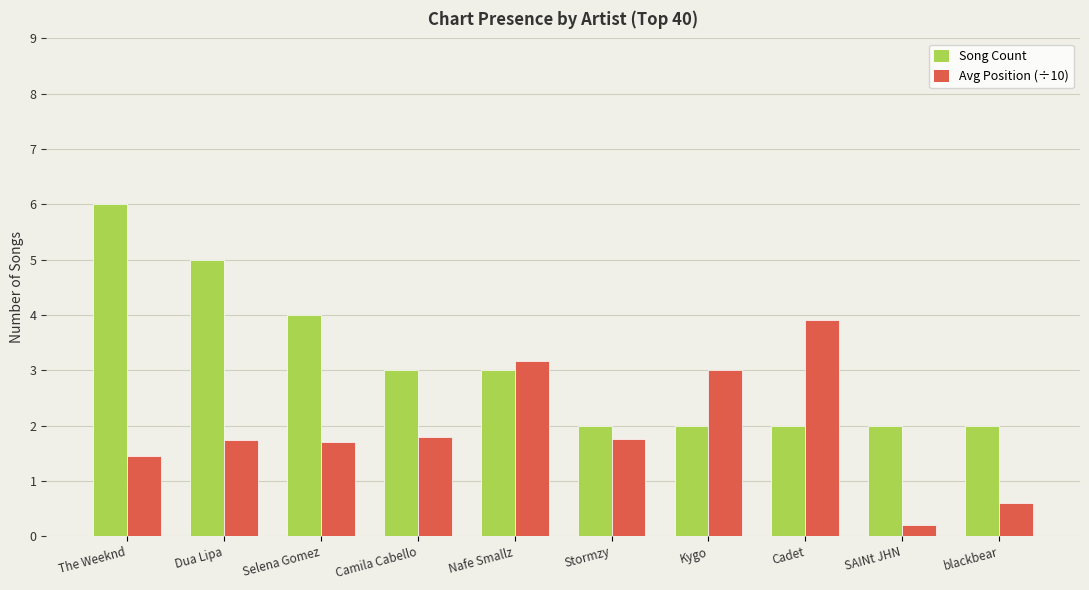

At which label does Avg Position (÷10) reach its minimum?

SAINt JHN